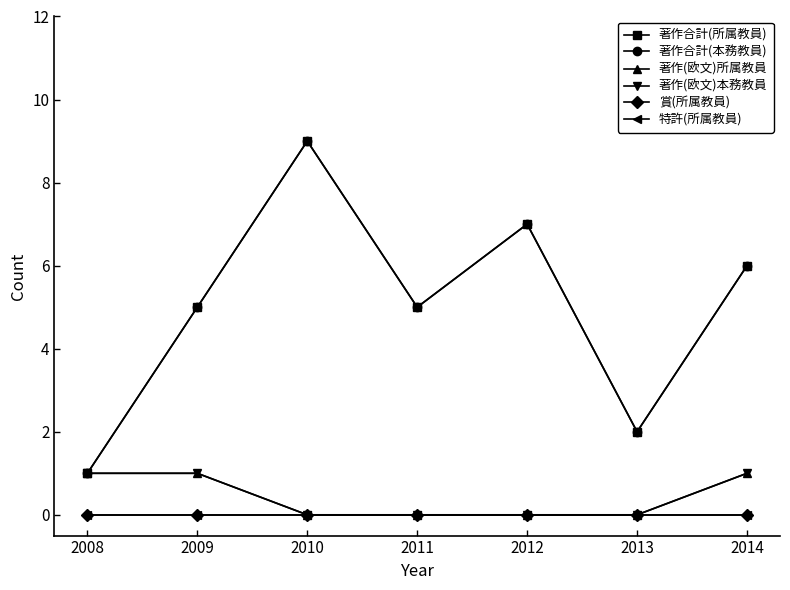

What is the difference between the second highest and second lowest values in the 著作合計(所属教員) series?

5